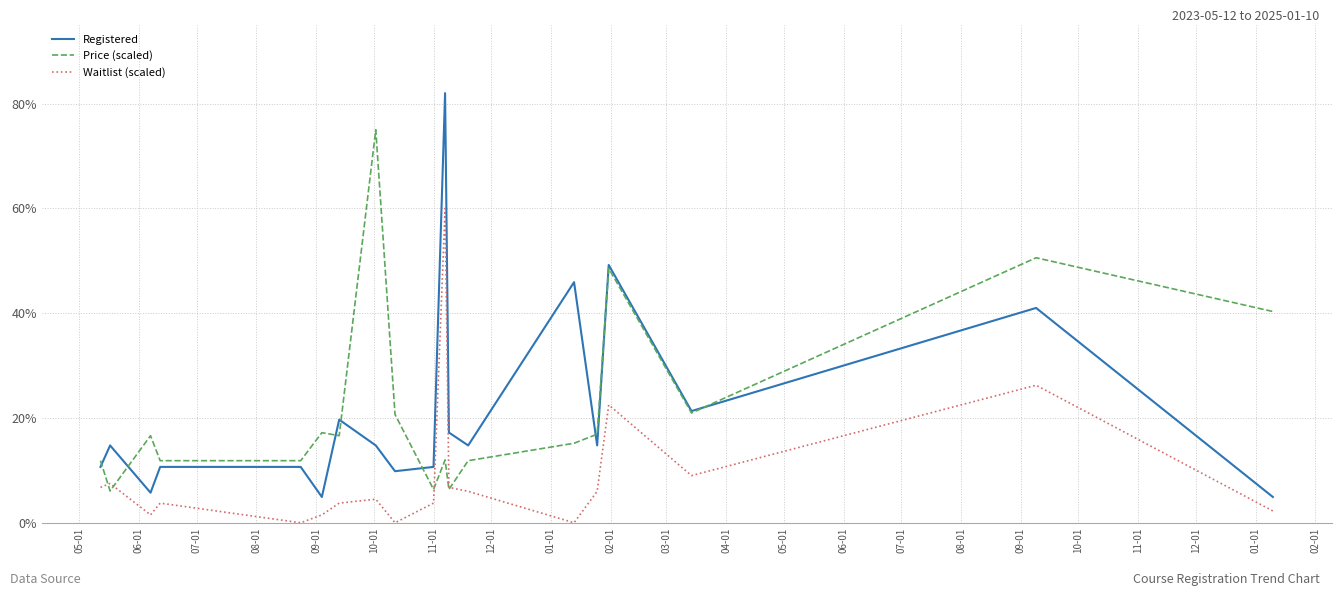

True or false: Registered has more than 1 interior local peaks.

True